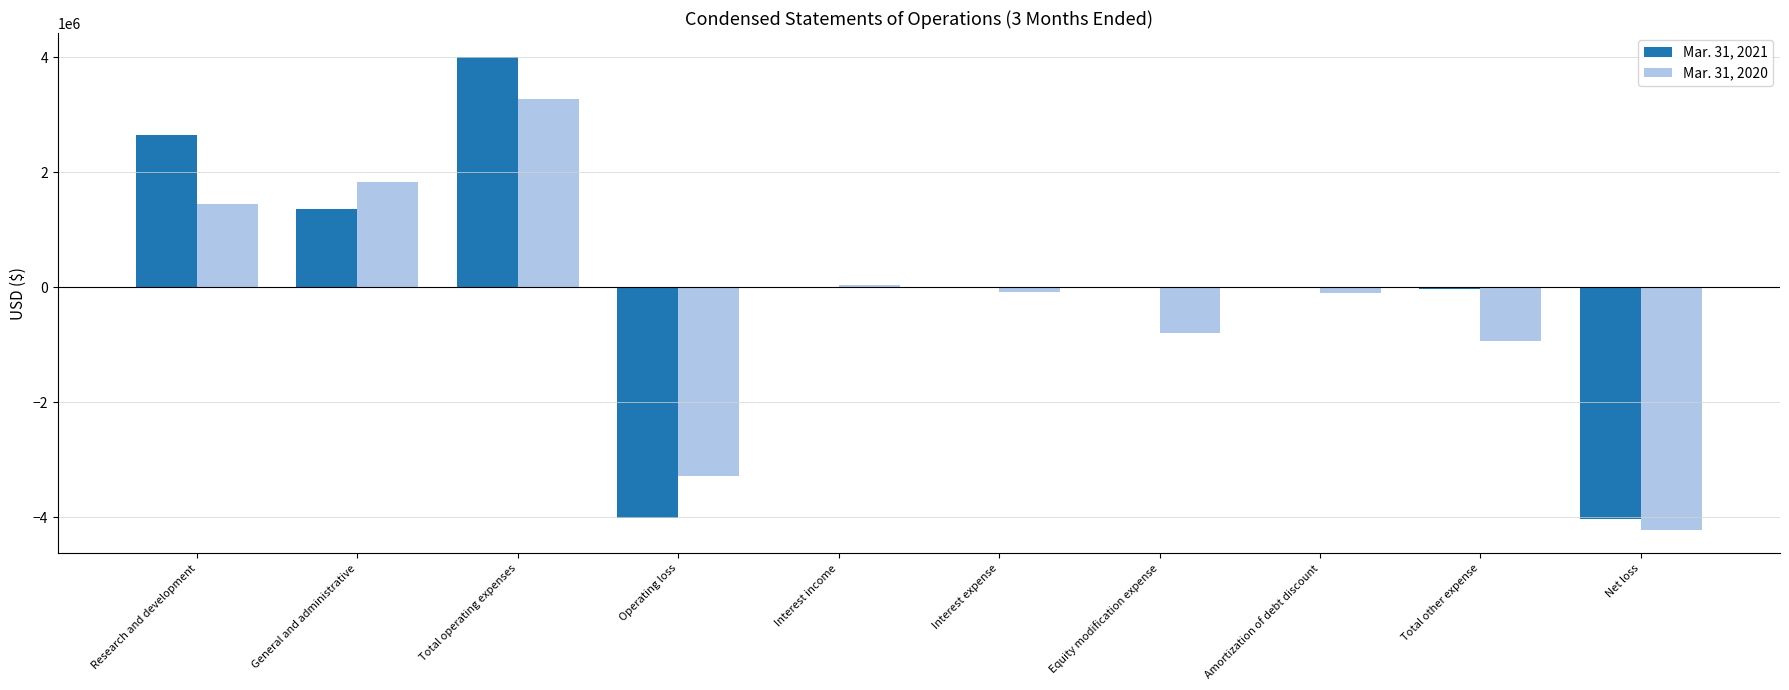

Between Total operating expenses and Equity modification expense, which series saw the biggest shift?

Mar. 31, 2020